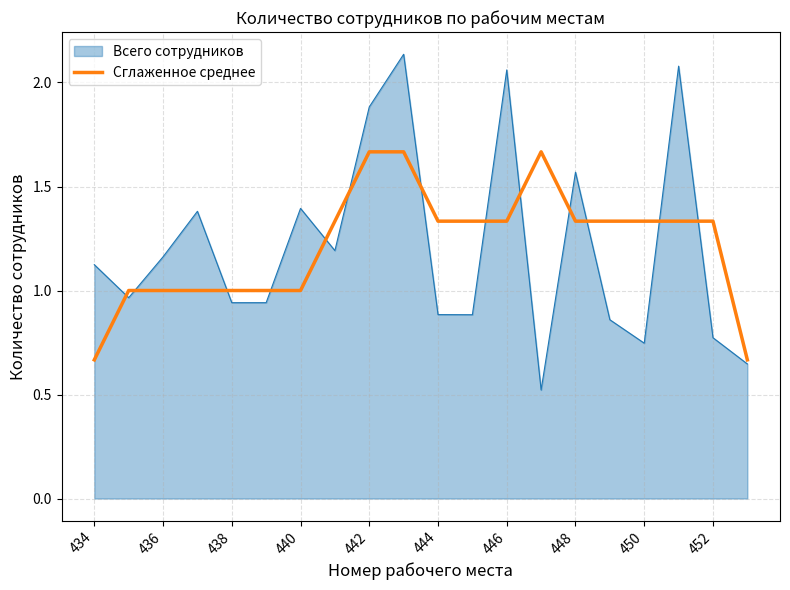

List the series in order of their peak value, highest first.

Всего сотрудников, Сглаженное среднее